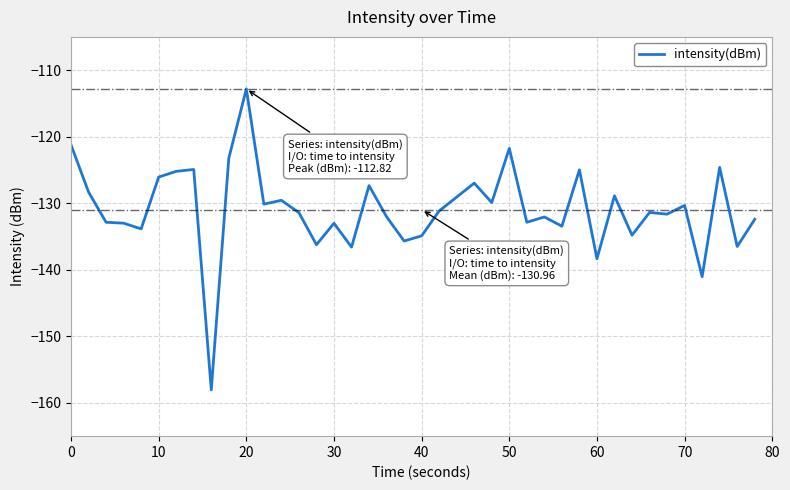

What is the difference between the maximum and minimum values?

45.2